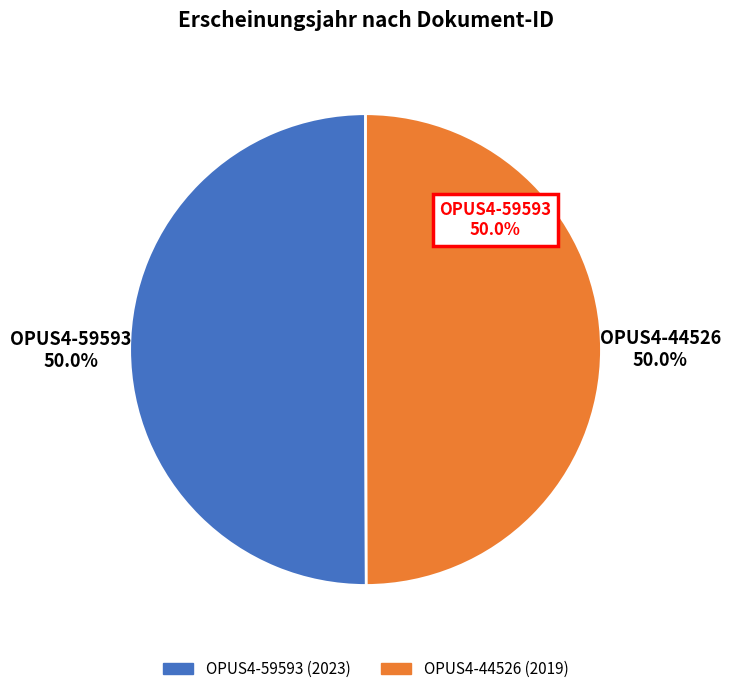

Do OPUS4-44526 and OPUS4-59593 together represent more than half of the pie?

Yes